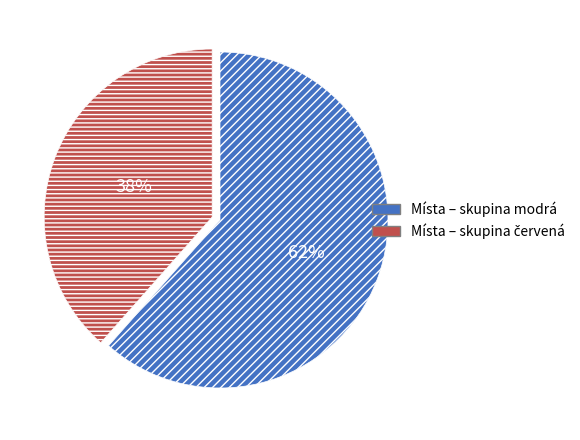

To the nearest percent, what is the average slice percentage?

50%